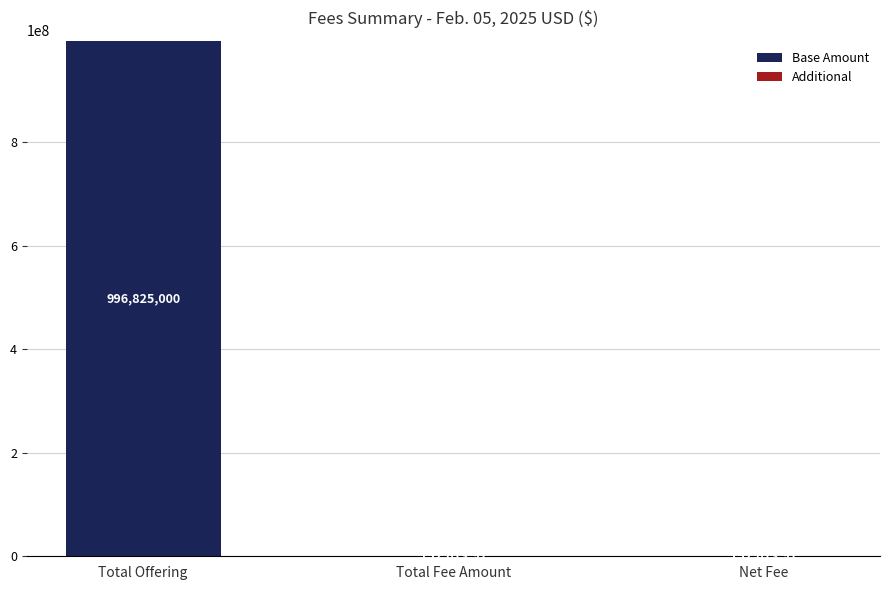

At which category does the chart reach its peak across all series?

Total Offering